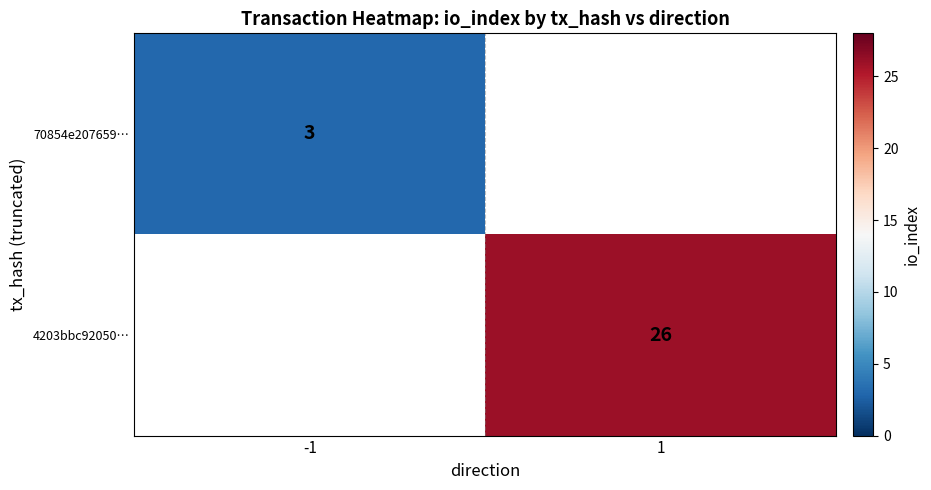

Is the value of 70854e207659… at -1 greater than the value of 4203bbc92050… at 1?

No